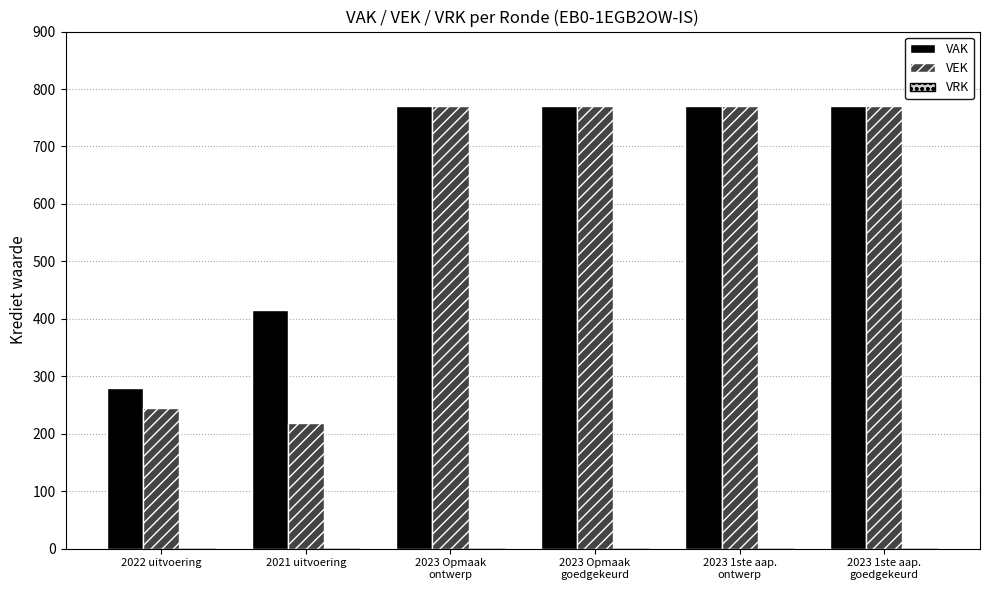

What is the difference between the maximum and minimum values in the VEK series?

553